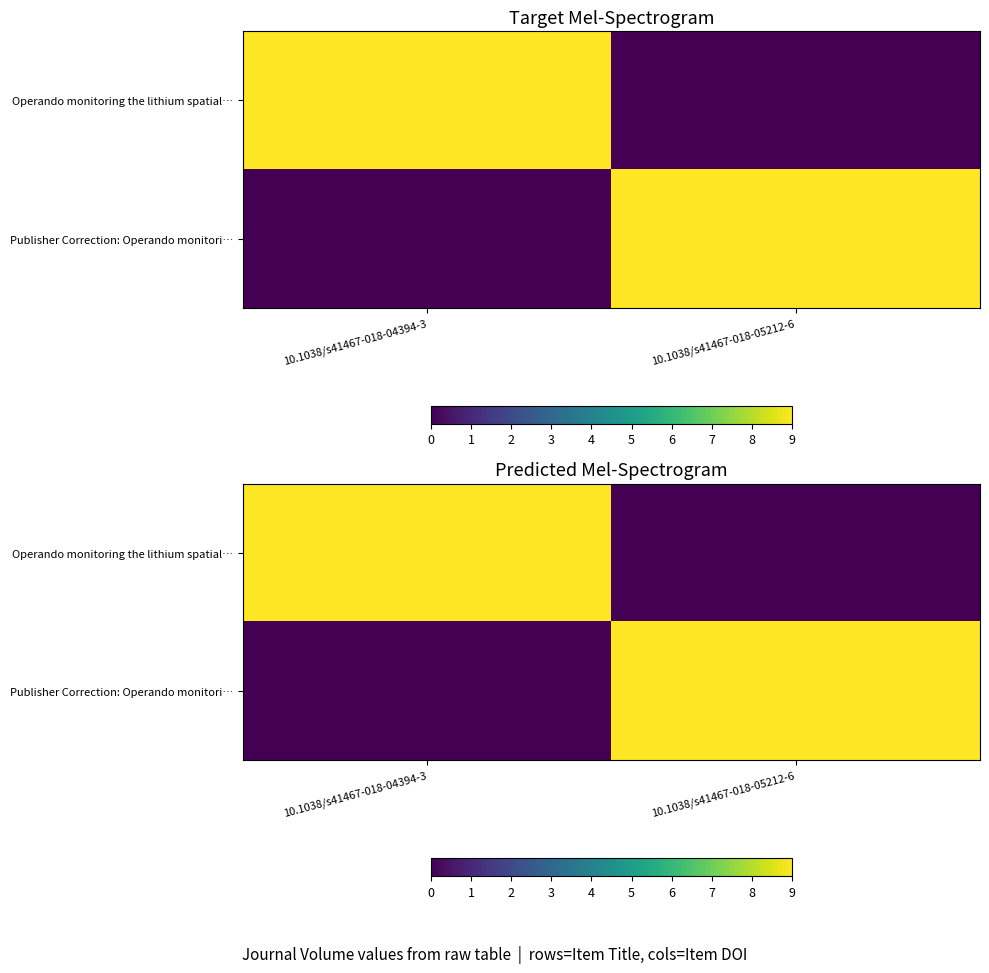

At which label does Publisher Correction: Operando monitori… reach its minimum?

10.1038/s41467-018-04394-3